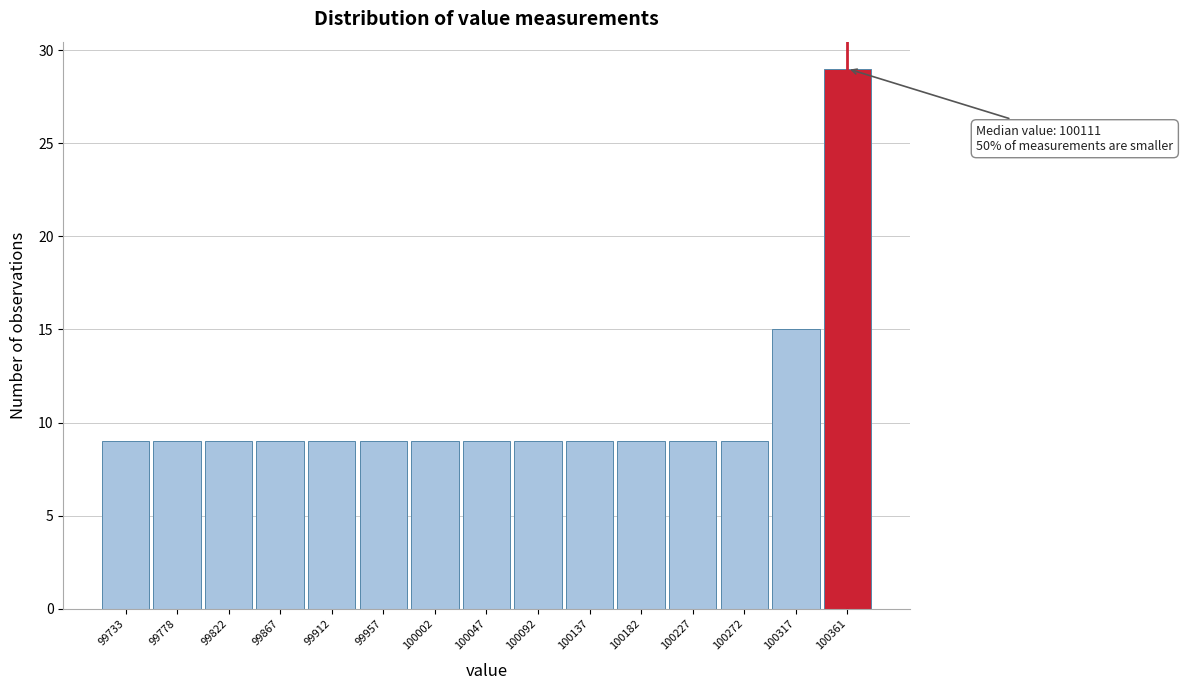

Which range on the x-axis has the tallest bar?

100340 to 100385